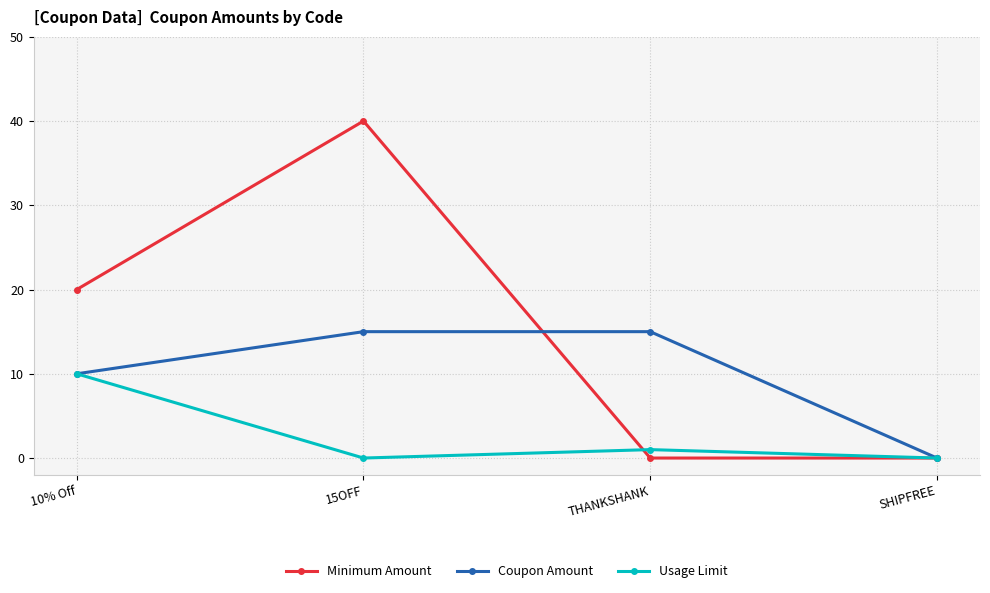

Rank the series by their maximum value, from highest to lowest.

Minimum Amount, Coupon Amount, Usage Limit